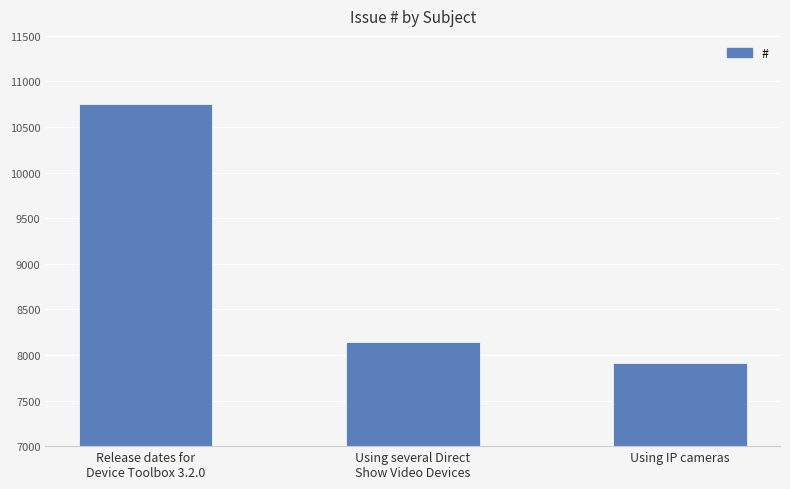

What is the label of the 2nd bar from the right?

Using several Direct
Show Video Devices